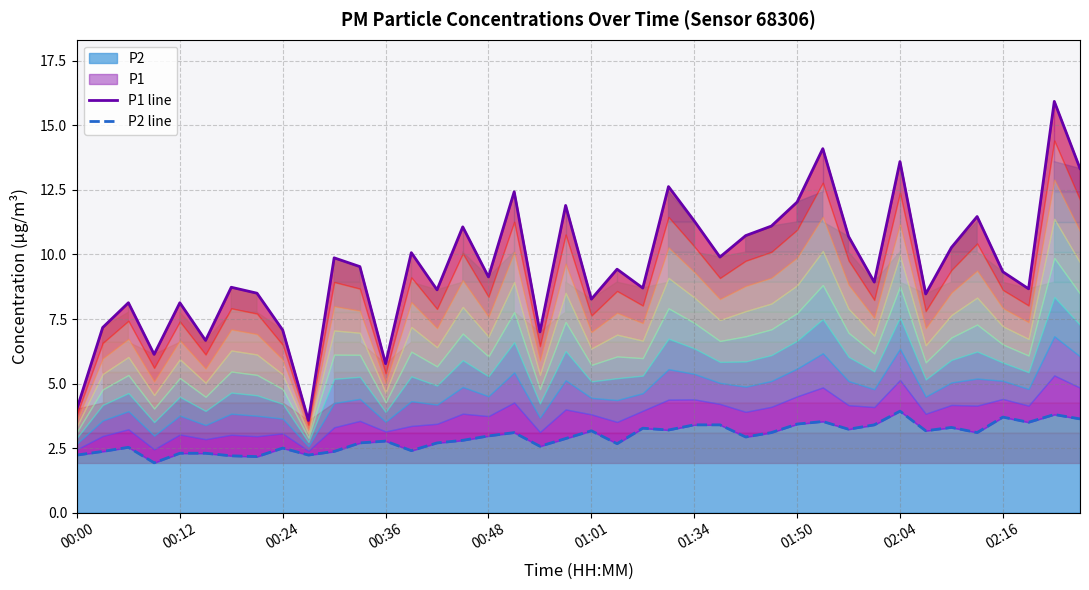

Between 02:16 and 37, which series saw the biggest shift?

P1 line